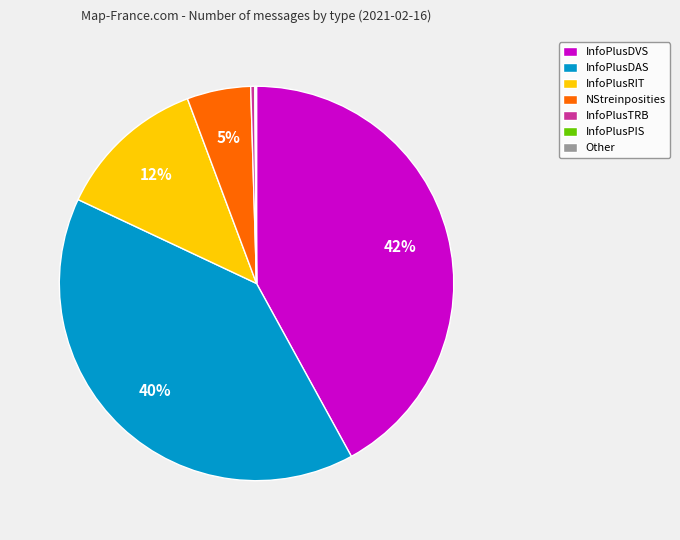

To the nearest percent, what is the average slice percentage?

14%